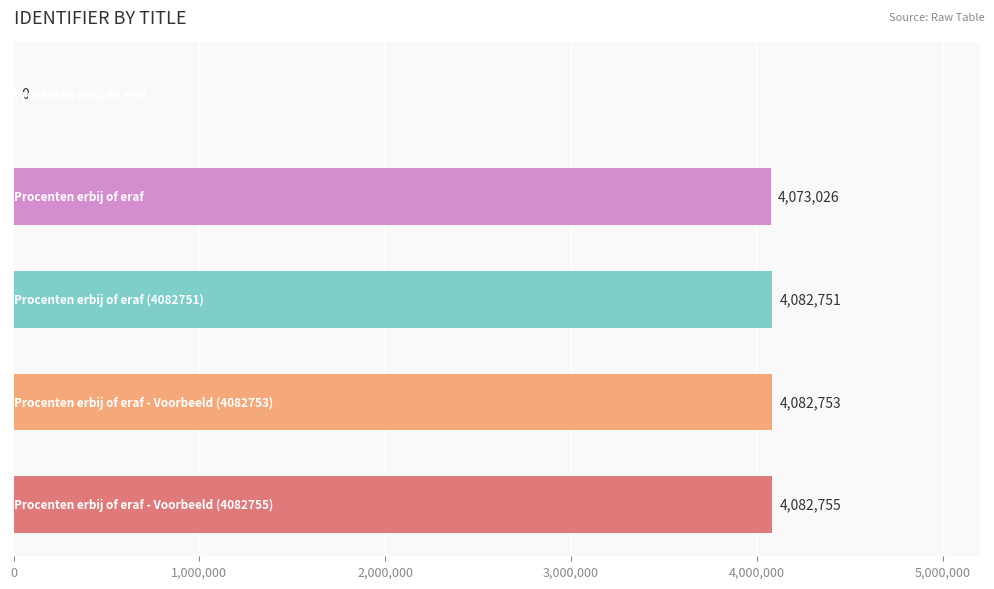

What is the sum of all values?

16321285